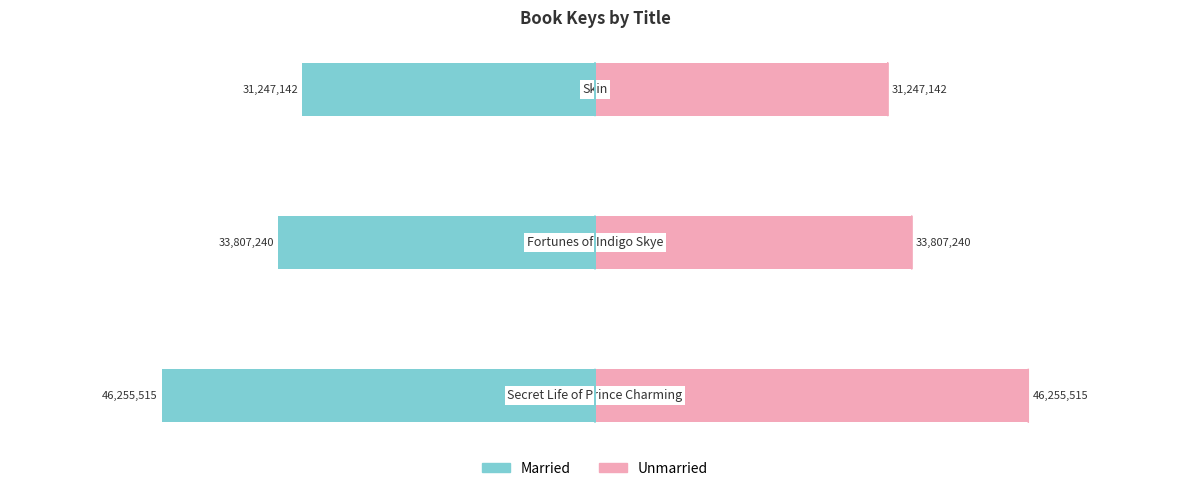

Which series changed the most between 1 and 2?

Married